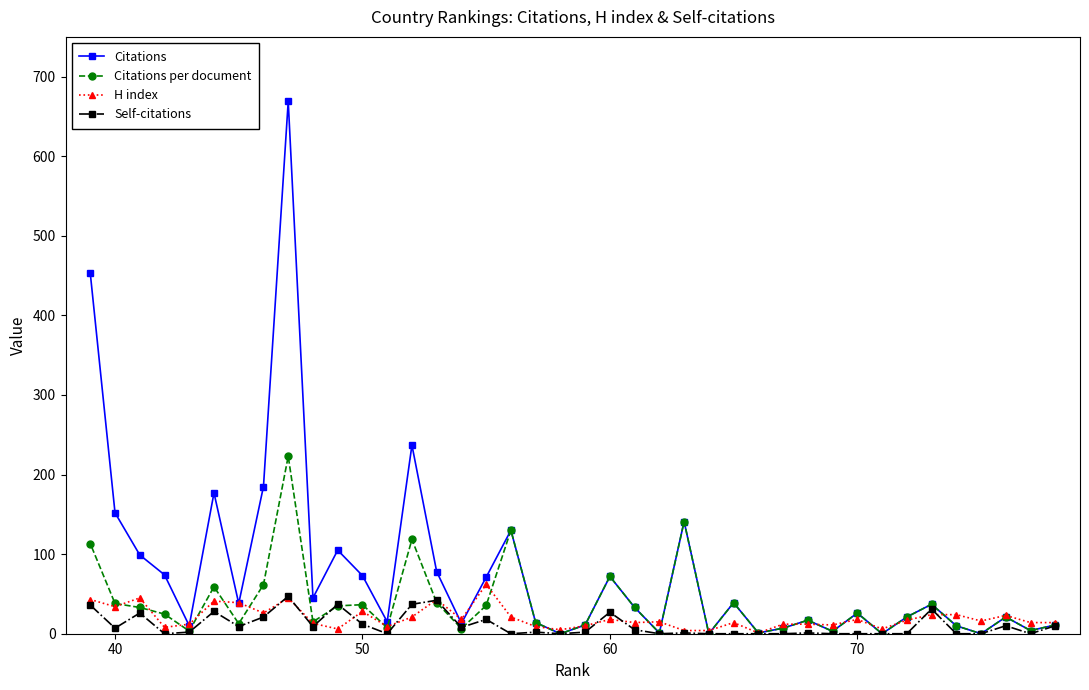

True or false: H index and Citations per document cross at least once.

True